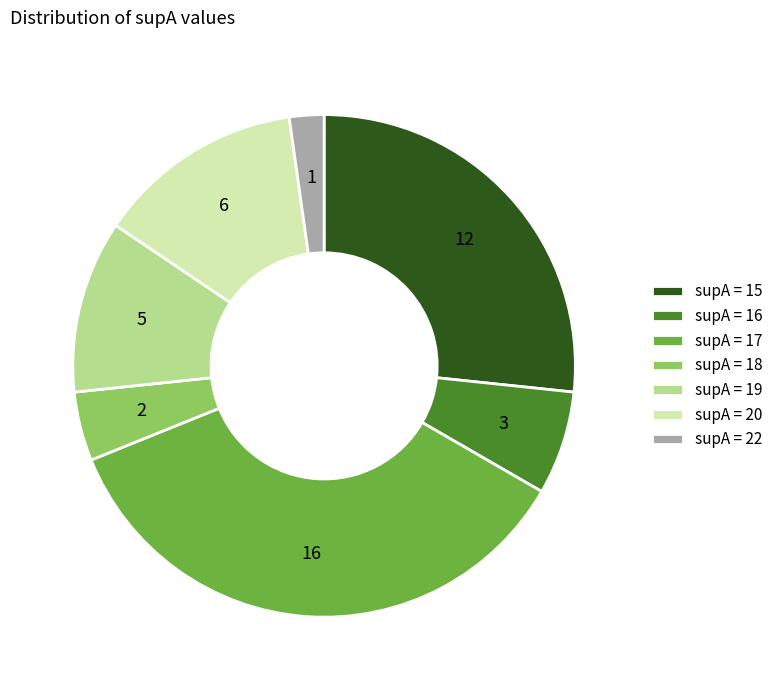

Count the number of slices in the pie.

7